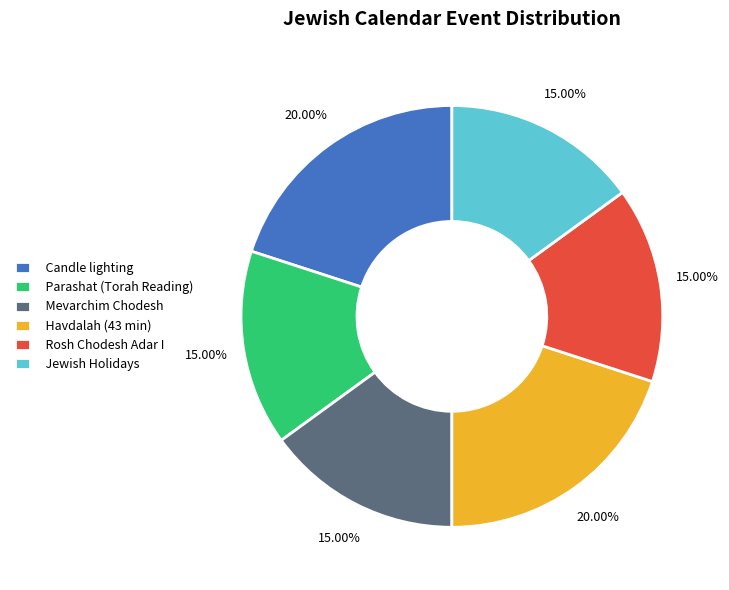

How many segments does this pie chart have?

6